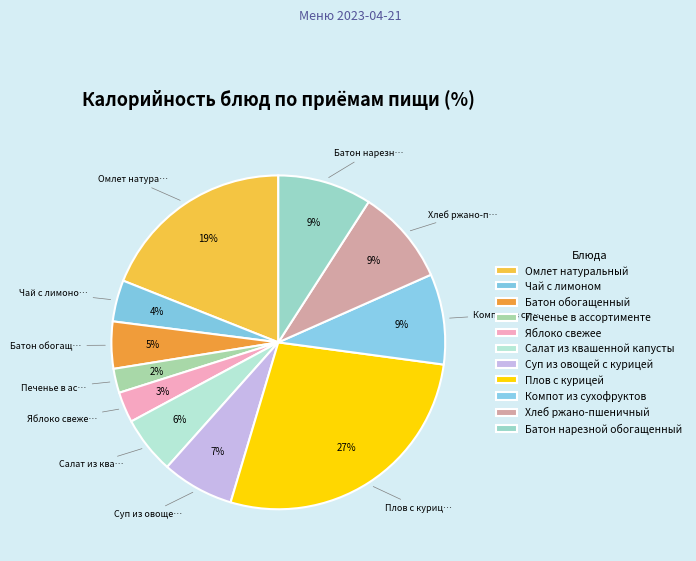

To the nearest percent, what is the combined percentage of Салат из квашенной капусты and Омлет натуральный?

25%